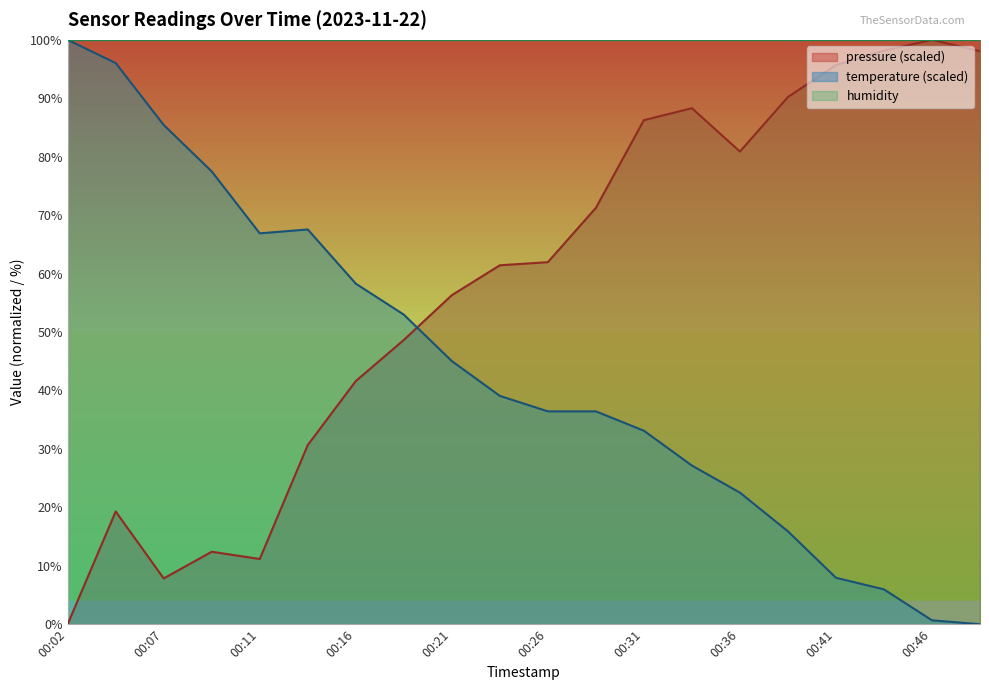

What is the sum of the temperature values at 00:19 and 00:41?

60.9